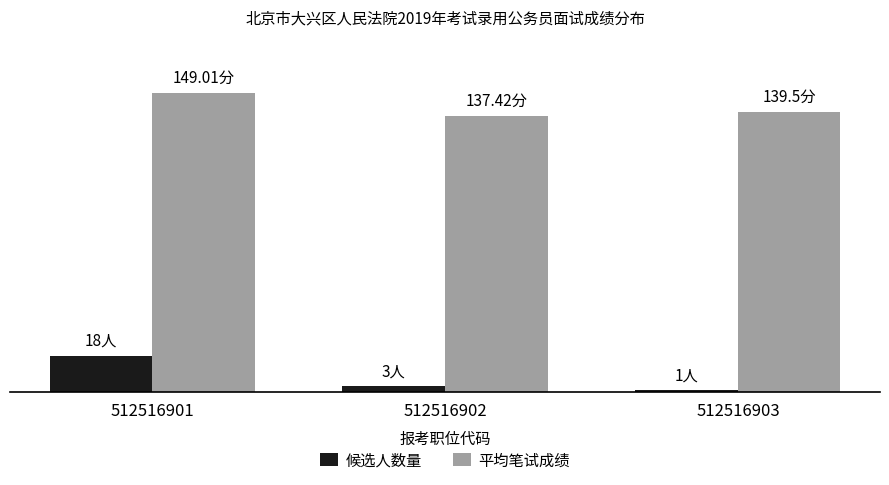

At 512516903, list the series in order from smallest to largest.

候选人数量, 平均笔试成绩